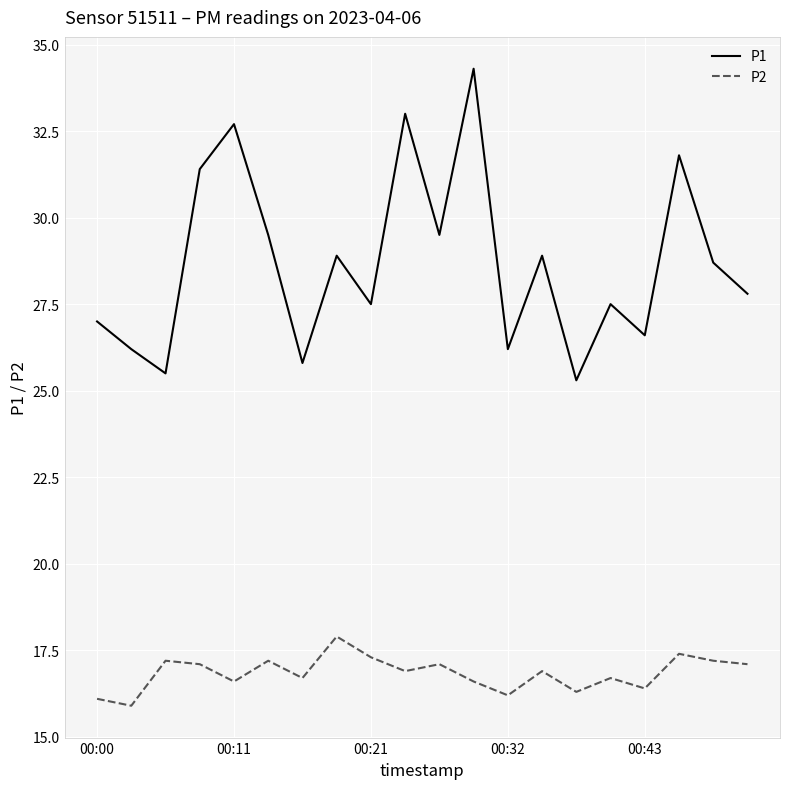

What is the difference between the maximum and minimum values in the P2 series?

2.0